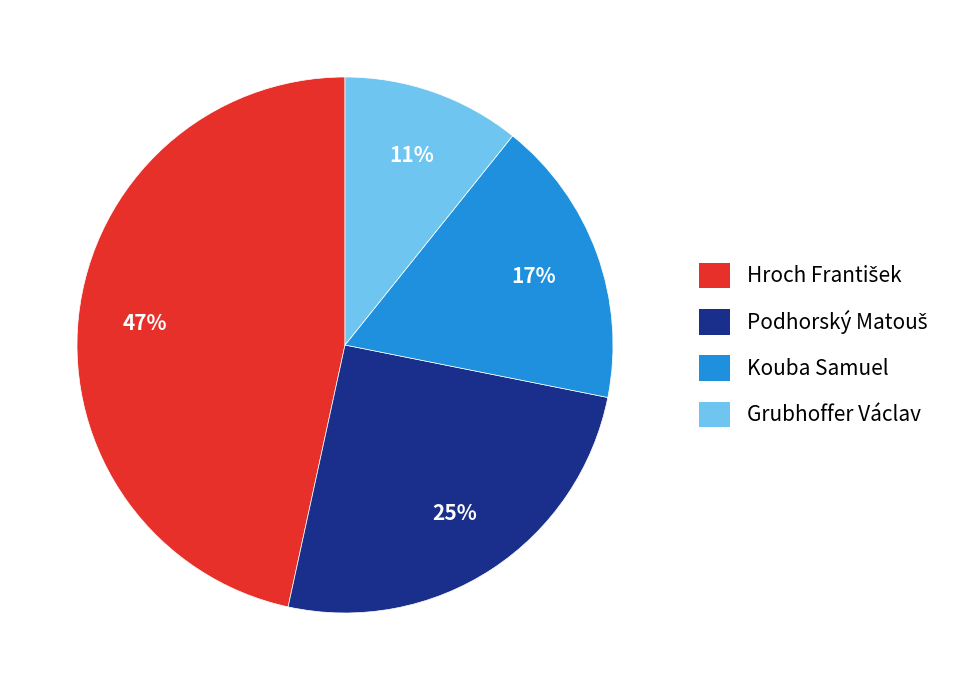

True or false: Kouba Samuel accounts for 17% of the total.

True